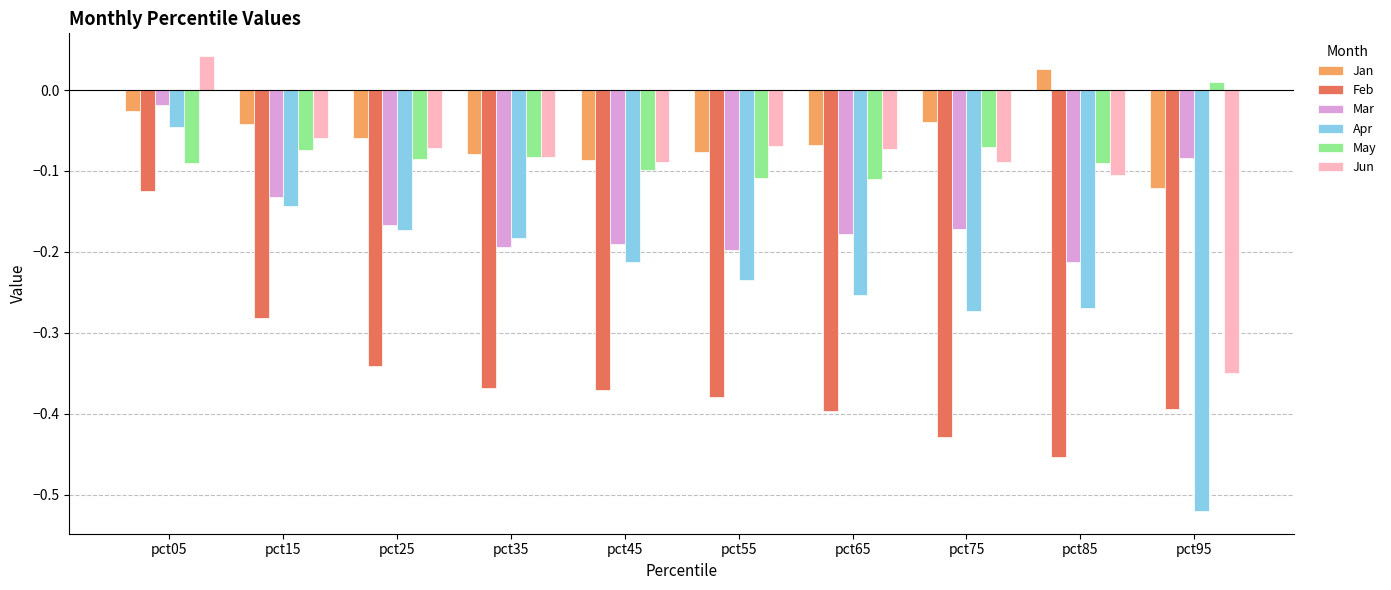

Rank the series at pct25 from lowest to highest value.

Feb, Apr, Mar, May, Jun, Jan